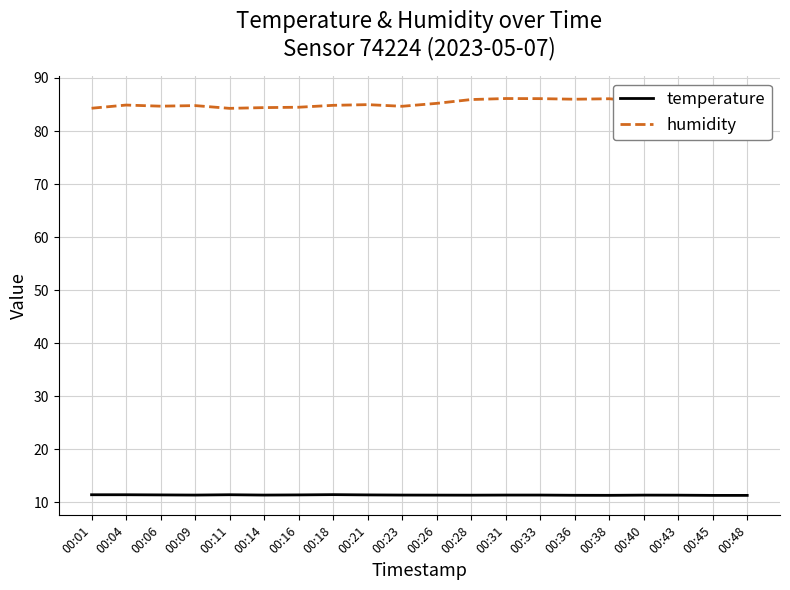

True or false: temperature has a value of 11.4 at 00:16.

True